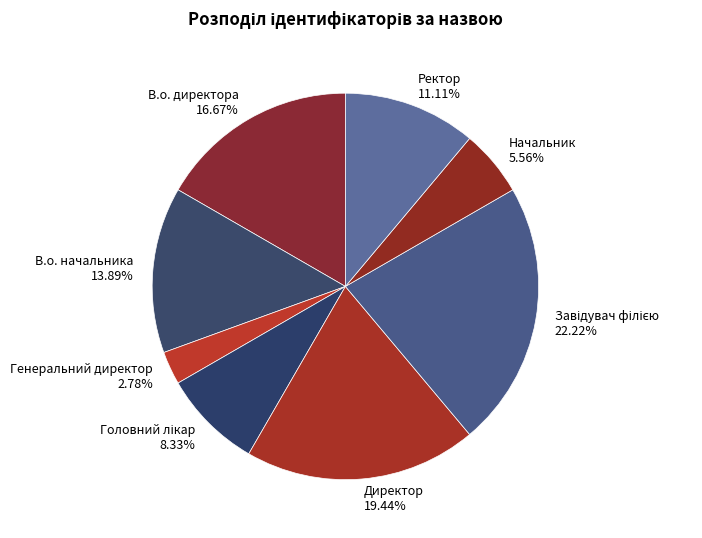

Is there a majority slice in this chart?

No